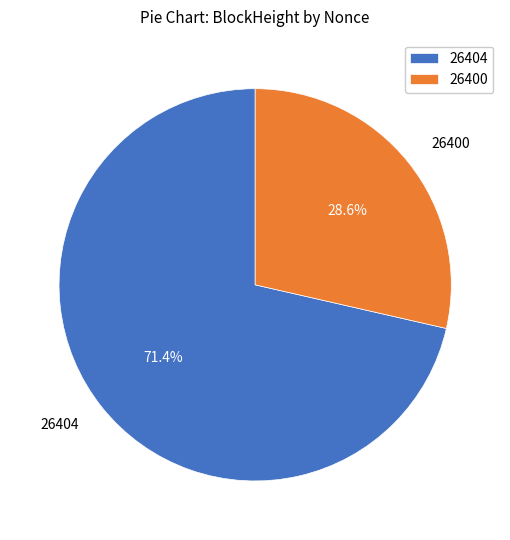

What percentage is the 26400 slice, to the nearest percent?

29%